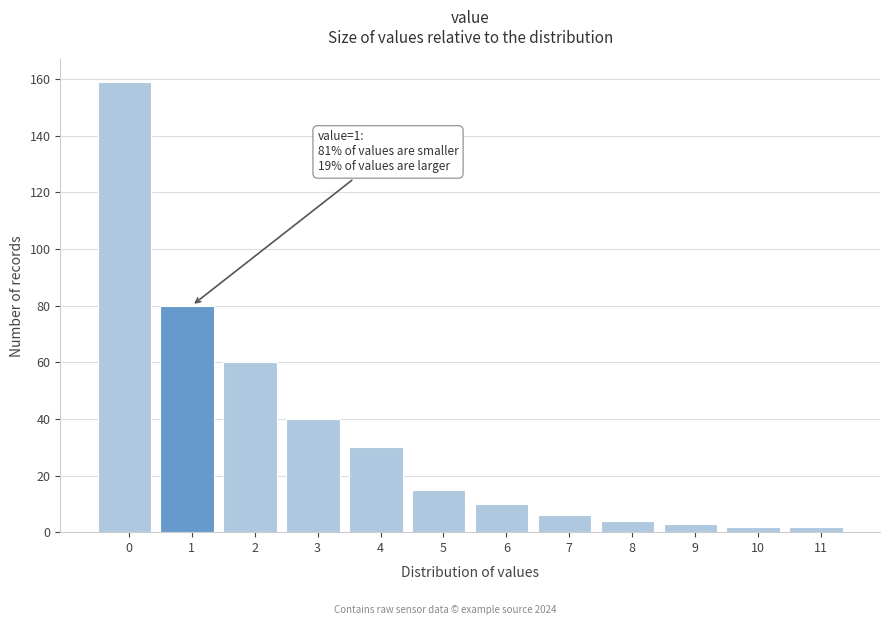

Reading left to right, list all the values displayed in this chart.

159	80	60	40	30	15	10	6	4	3	2	2